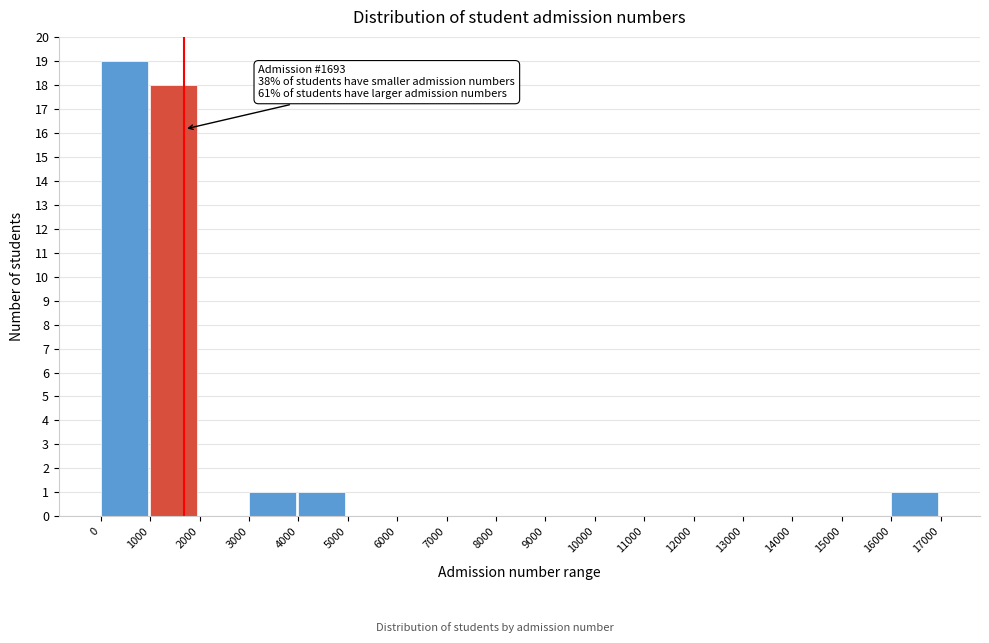

Which range on the x-axis has the tallest bar?

0 to 1000